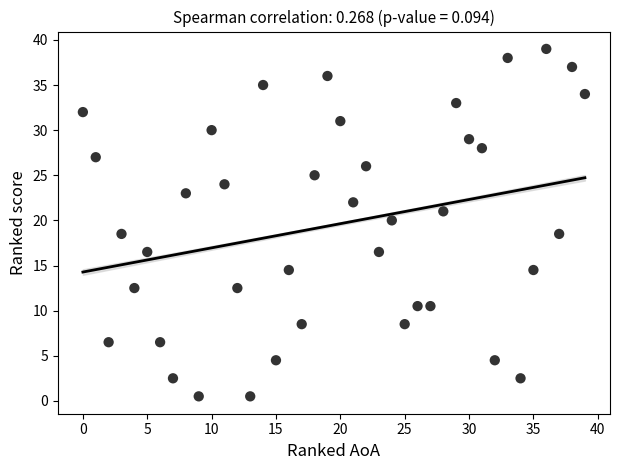

What is the range of X values (max minus min)?

39.0